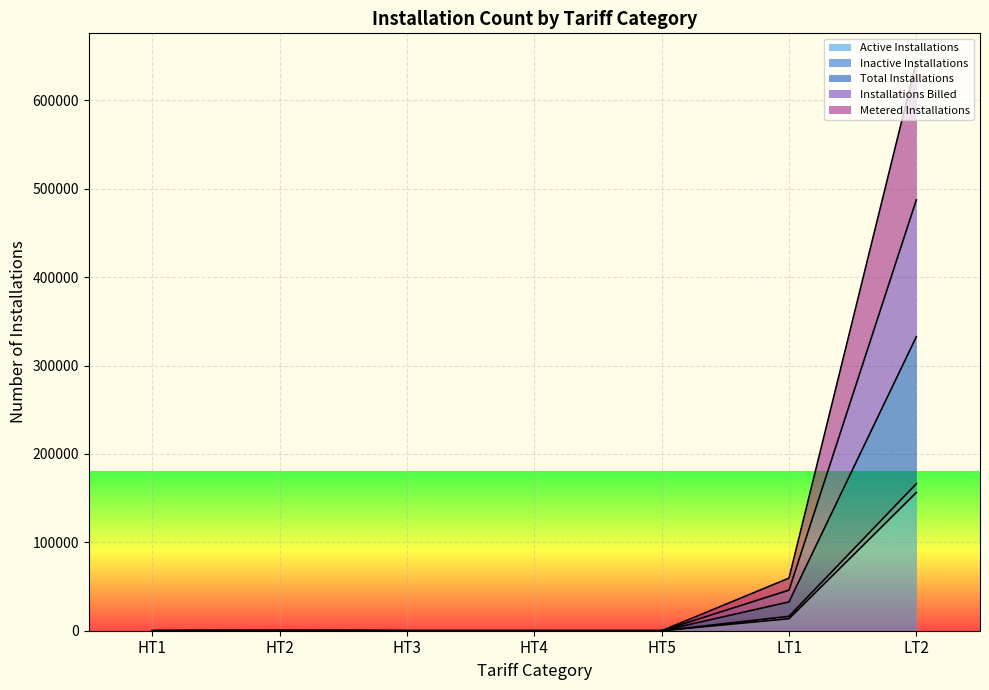

What is the maximum value for Active Installations?

156311